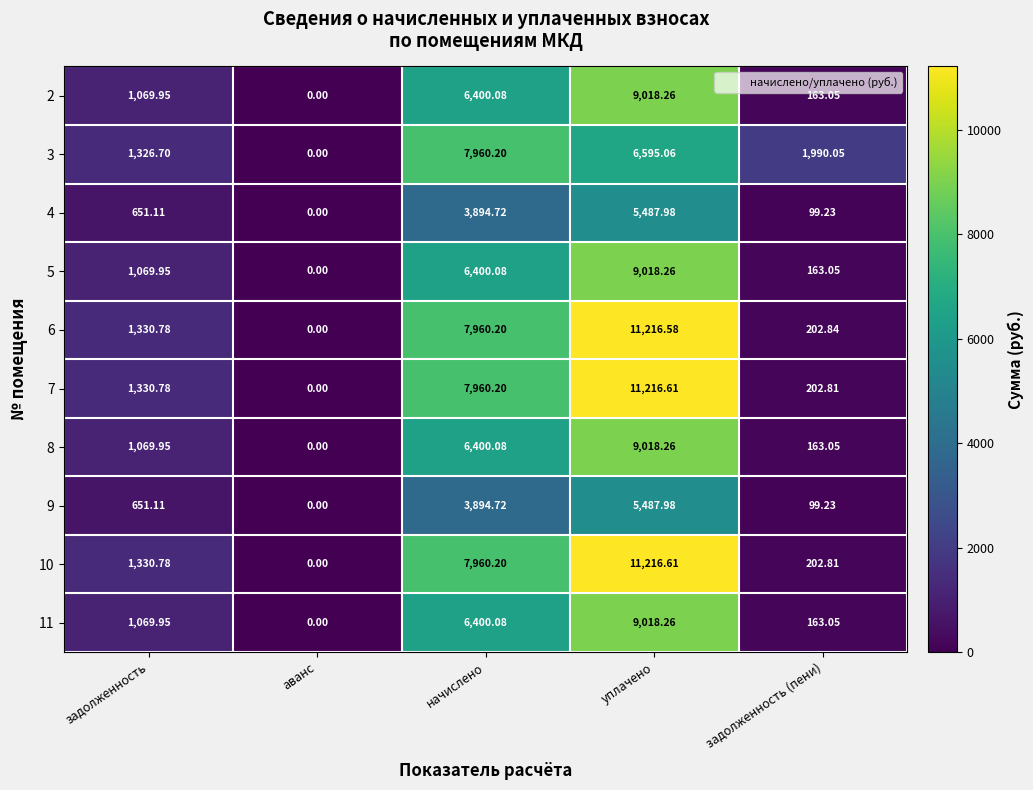

What is the difference between the highest and lowest values at задолженность?

679.7